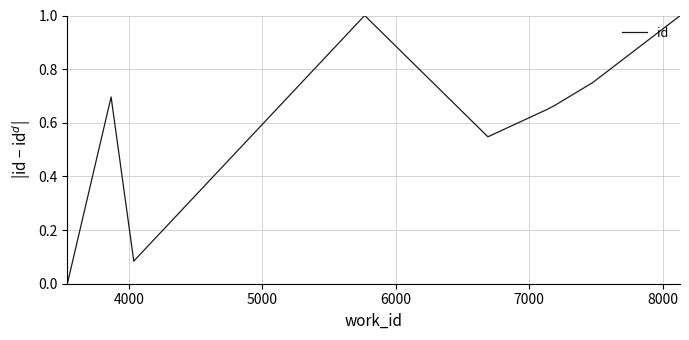

What is the maximum value shown in the chart?

1.0